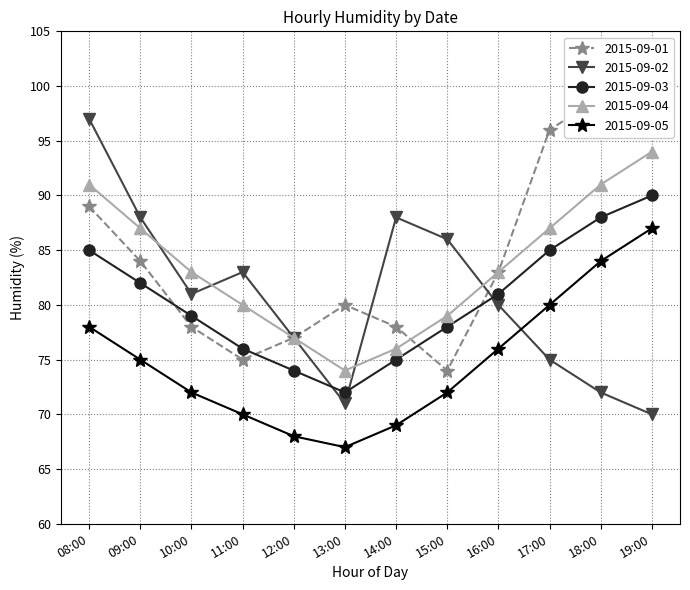

What is the spread (max minus min) of values at 17:00?

21